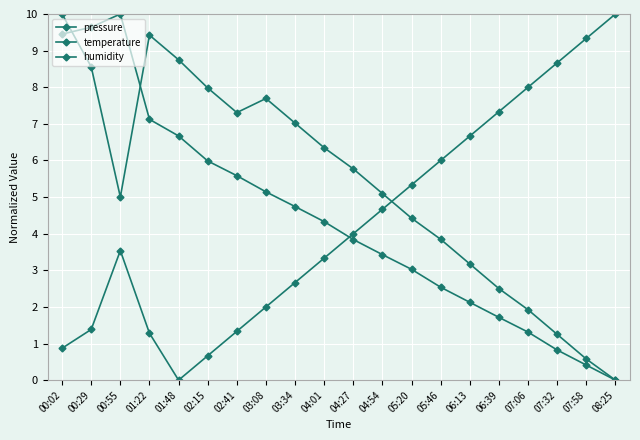

How many categories are shown in the chart?

20